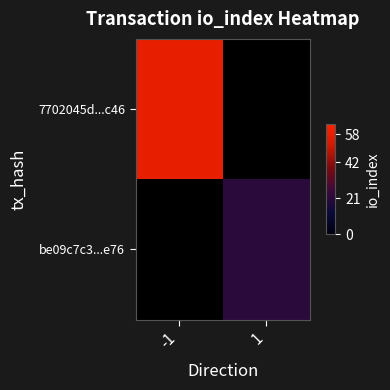

Which category has the lowest value across all series?

1